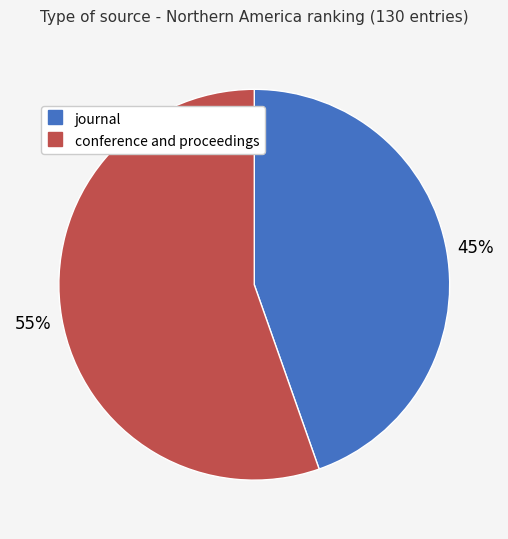

Rank the categories by value from lowest to highest.

journal, conference and proceedings